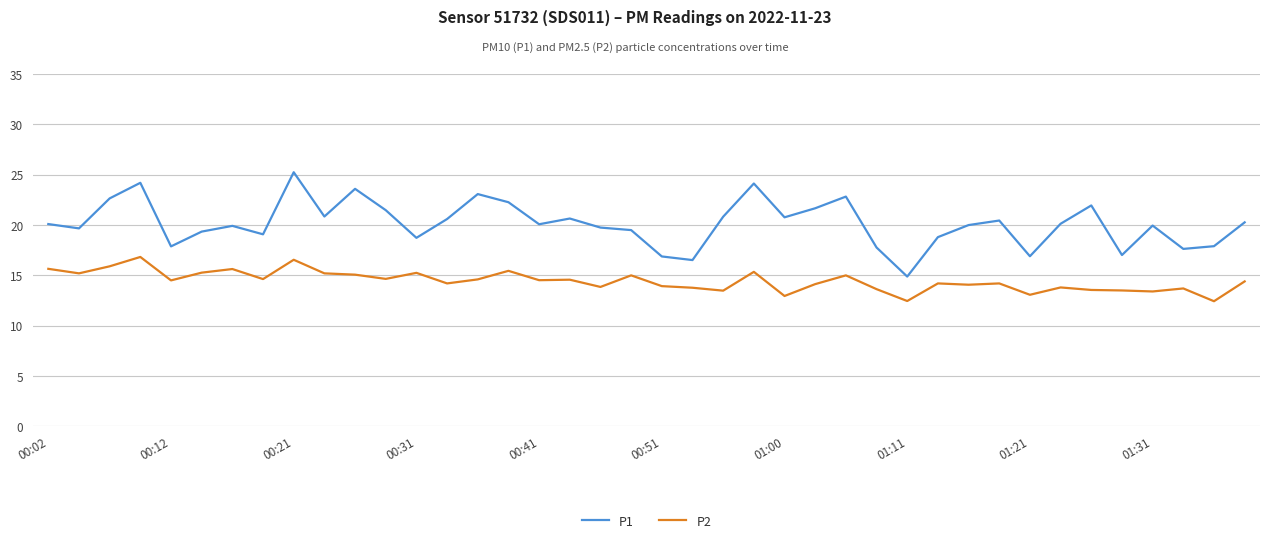

Which series has the widest spread of values?

P1